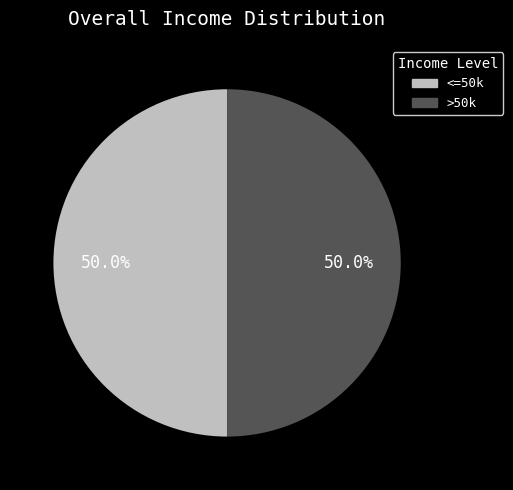

How many segments does this pie chart have?

2